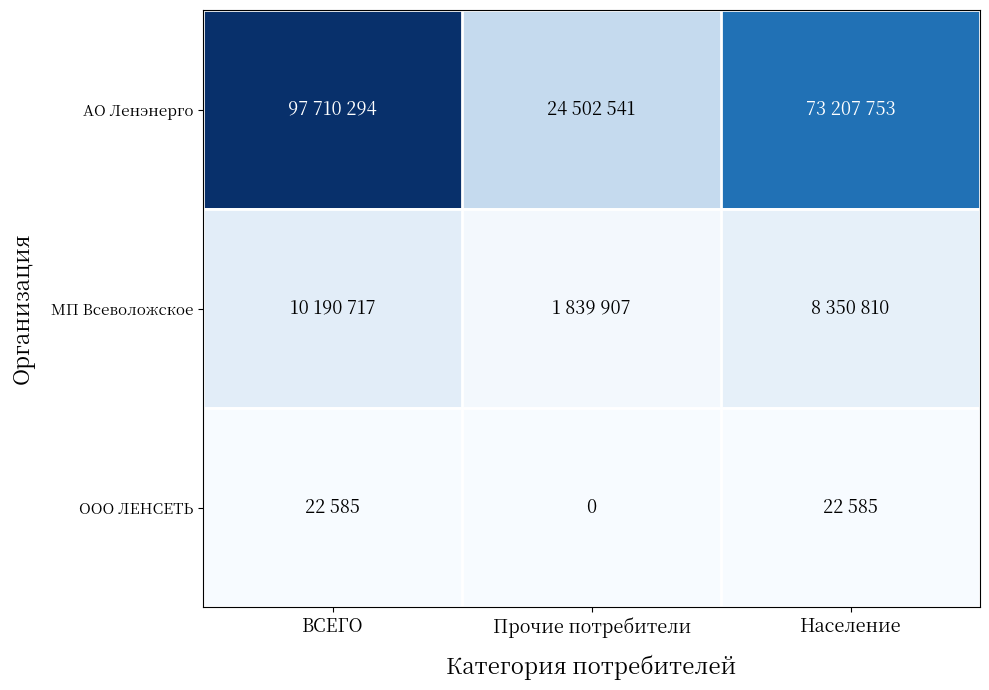

At how many categories does at least one series exceed 68290184?

2